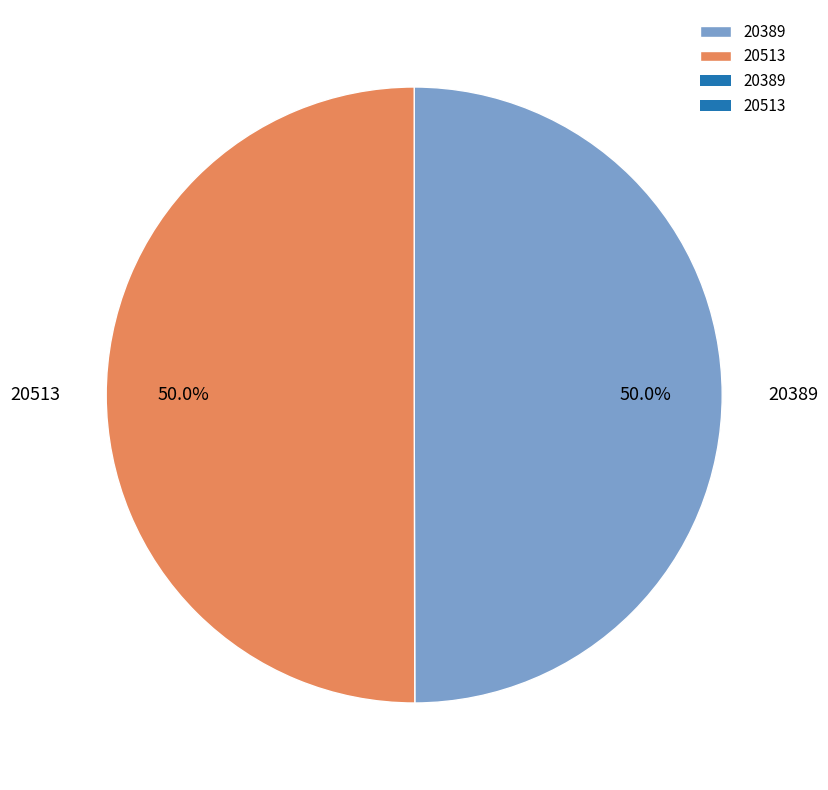

To the nearest percent, what percentage of the pie is 20513?

50%